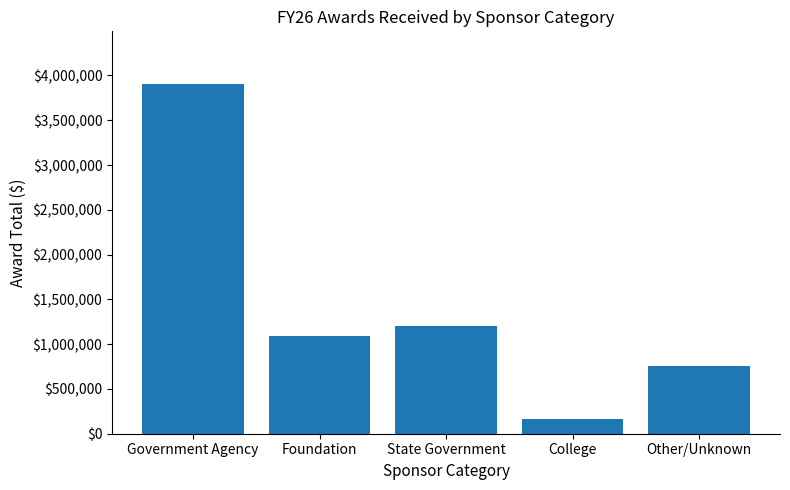

Reading left to right, extract all data points from this chart.

Government Agency=3906734	Foundation=1089824	State Government=1199884	College=160523	Other/Unknown=752536